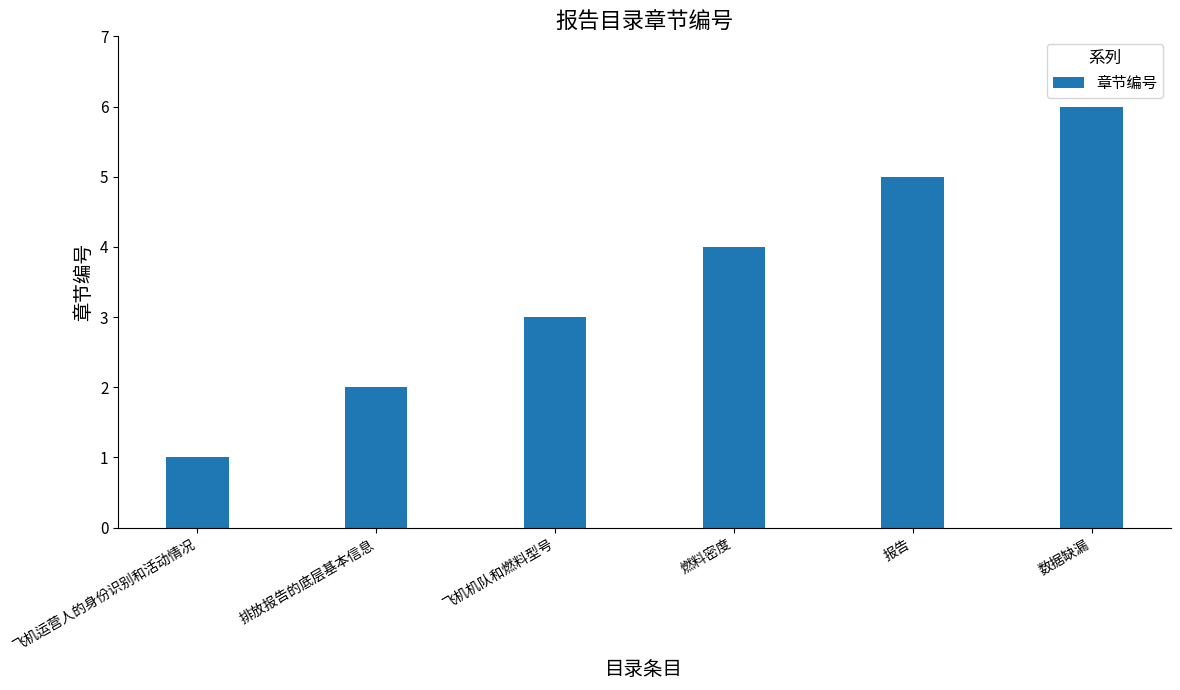

What is the difference between the values at 飞机机队和燃料型号 and 数据缺漏?

3